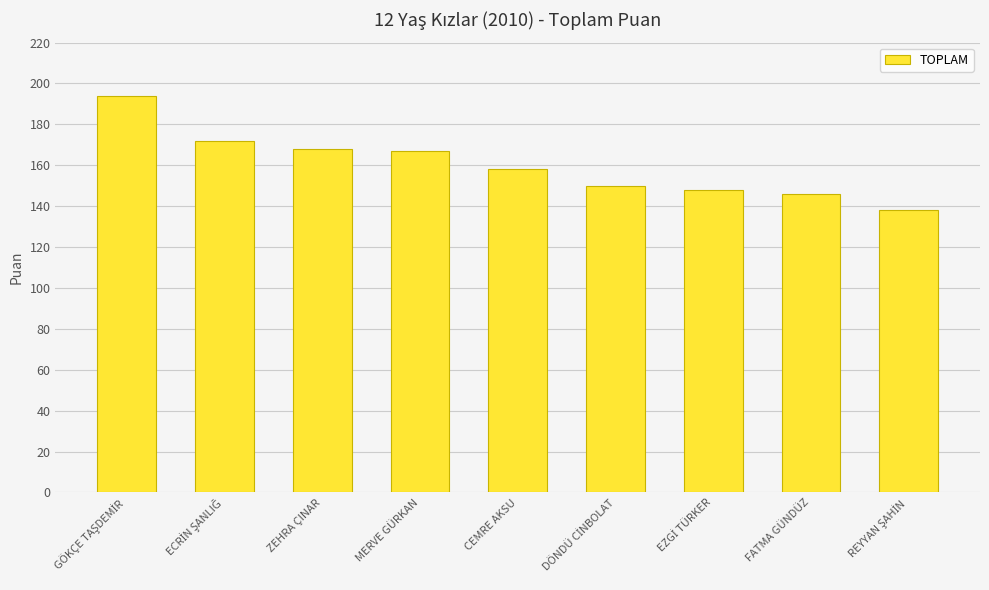

What is the average value?

160